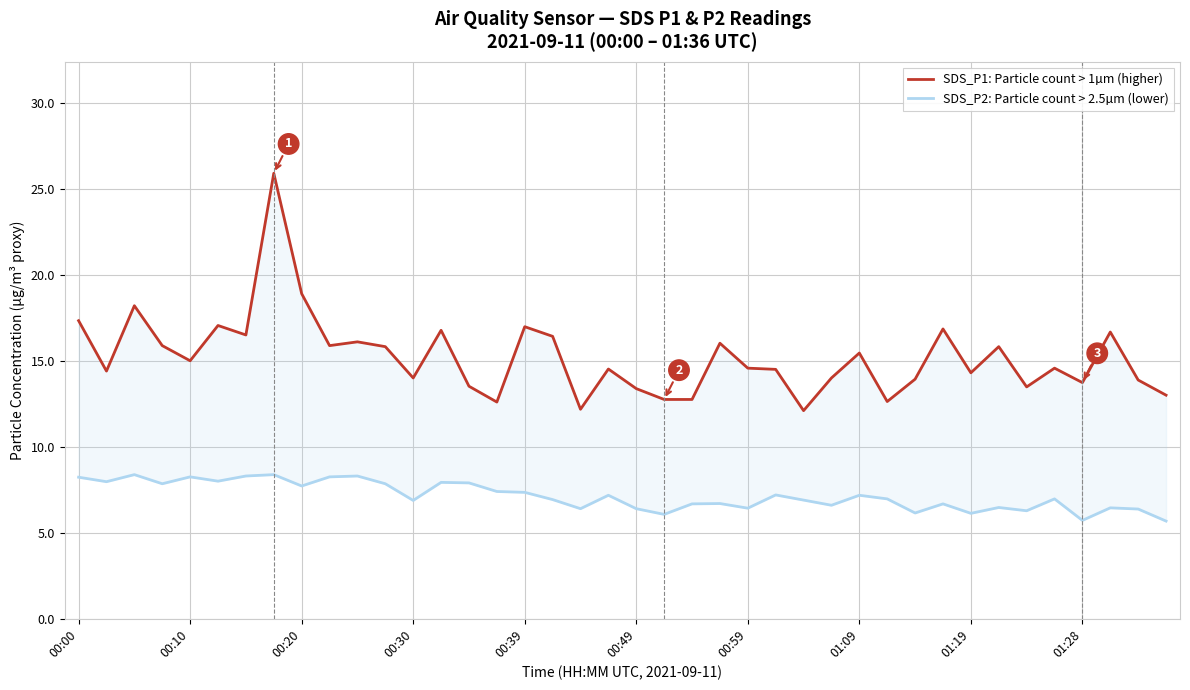

List the series in order of their overall mean, highest first.

SDS_P1: Particle count > 1µm (higher), SDS_P2: Particle count > 2.5µm (lower)